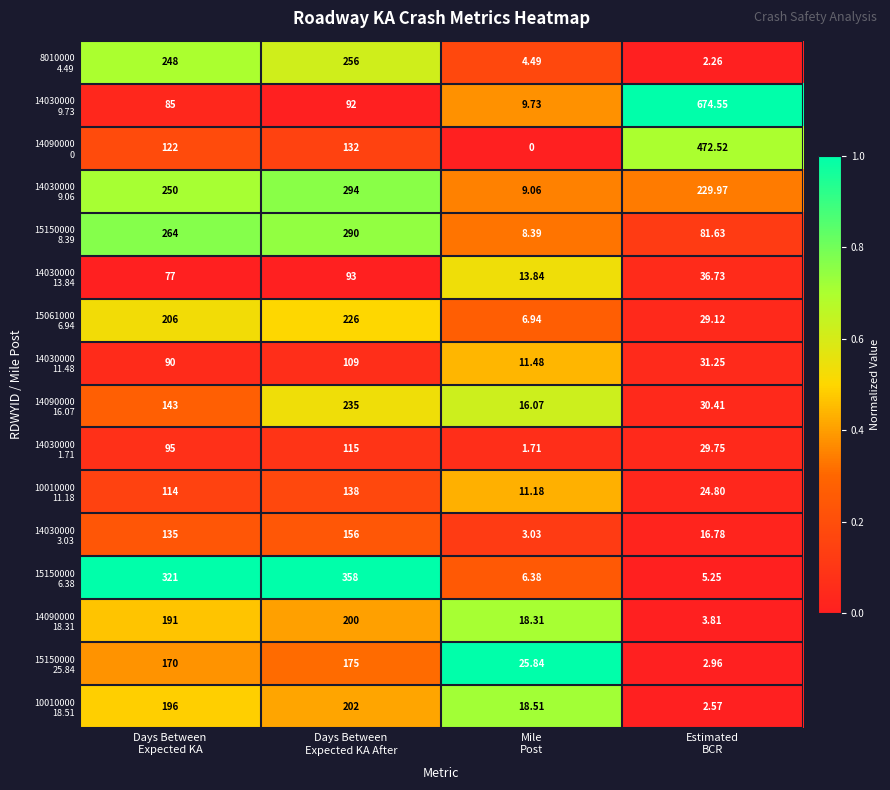

What is the spread (max minus min) of values at Estimated
BCR?

672.3